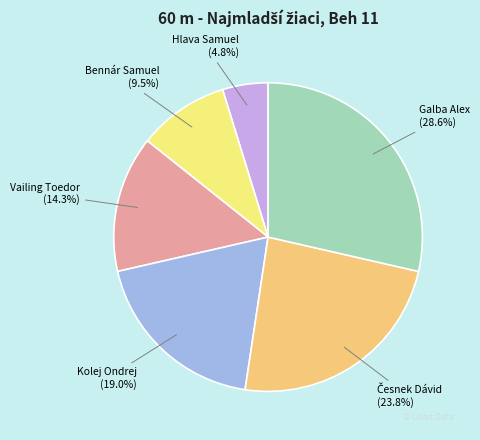

Which slice is the largest?

Galba Alex